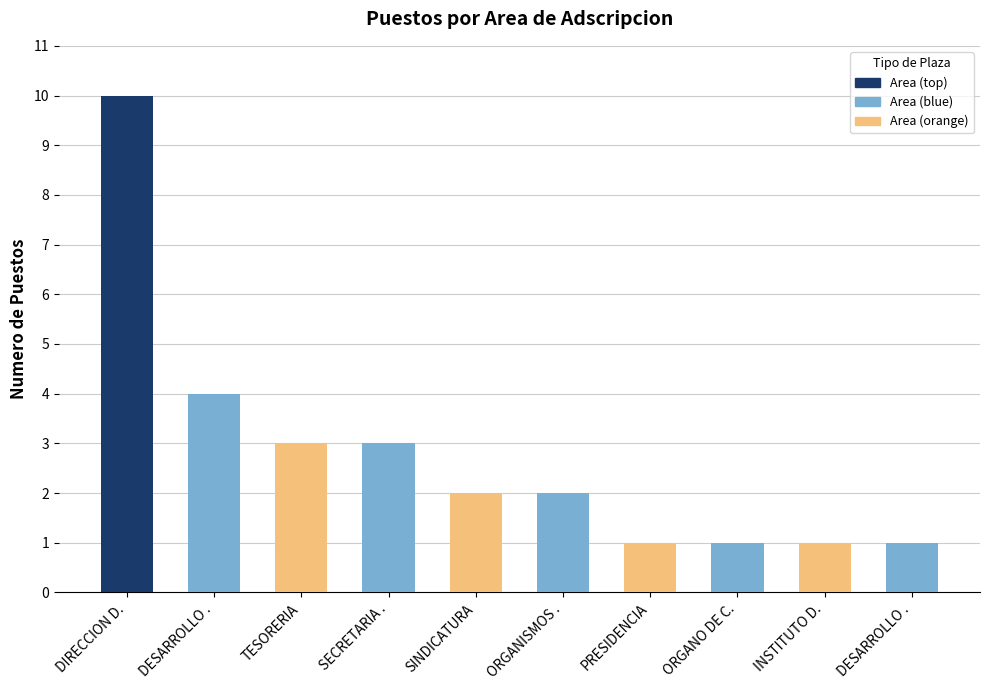

Count the number of data series in this chart.

1